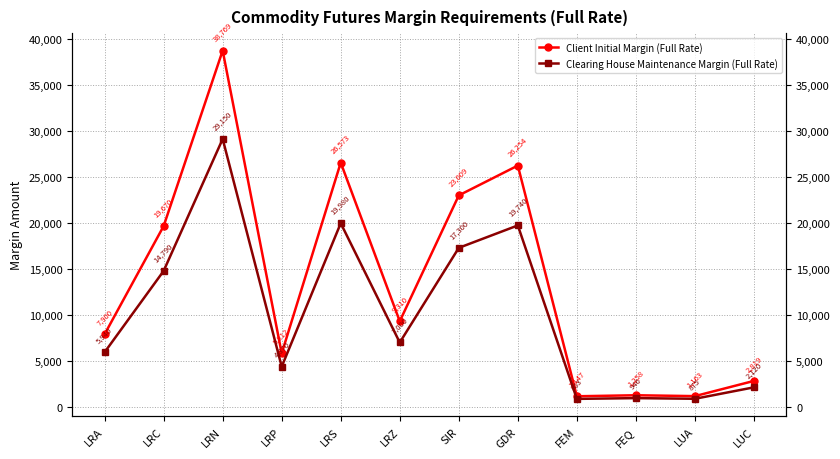

What is the label of the 4th point from the right?

FEM